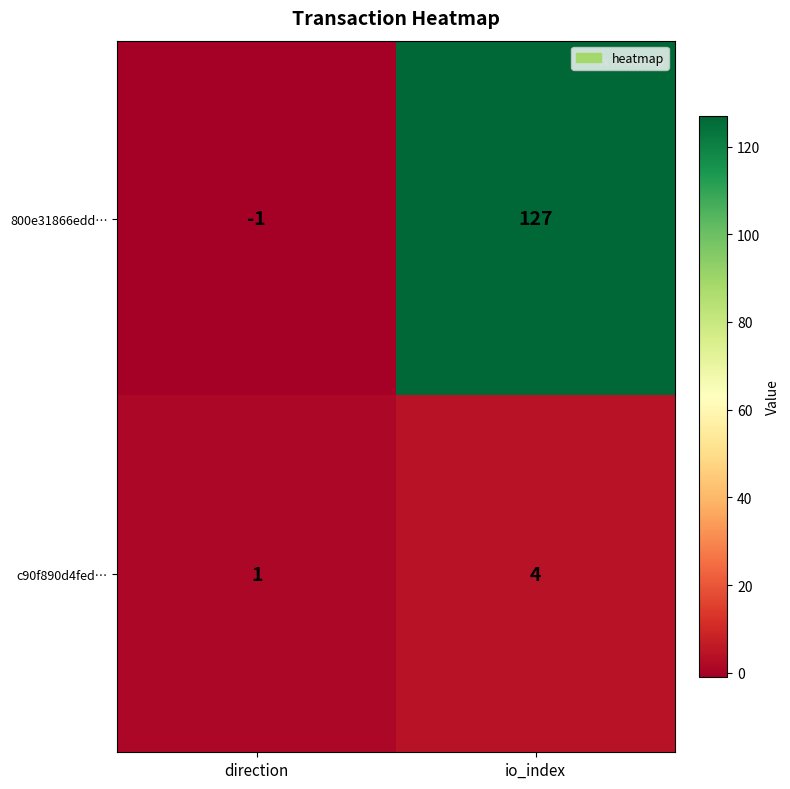

Which category has the lowest value across all series?

direction